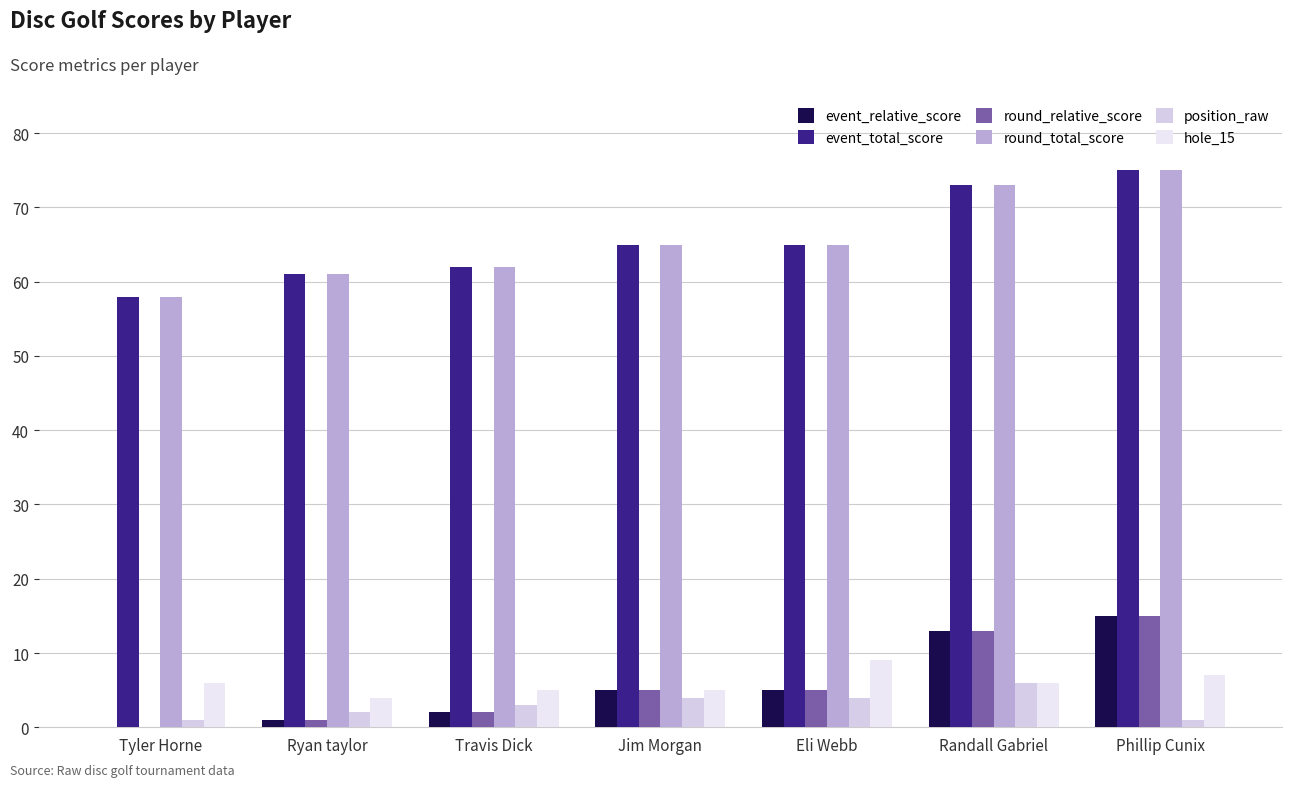

Between Tyler Horne and Ryan taylor, which series saw the biggest shift?

event_relative_score